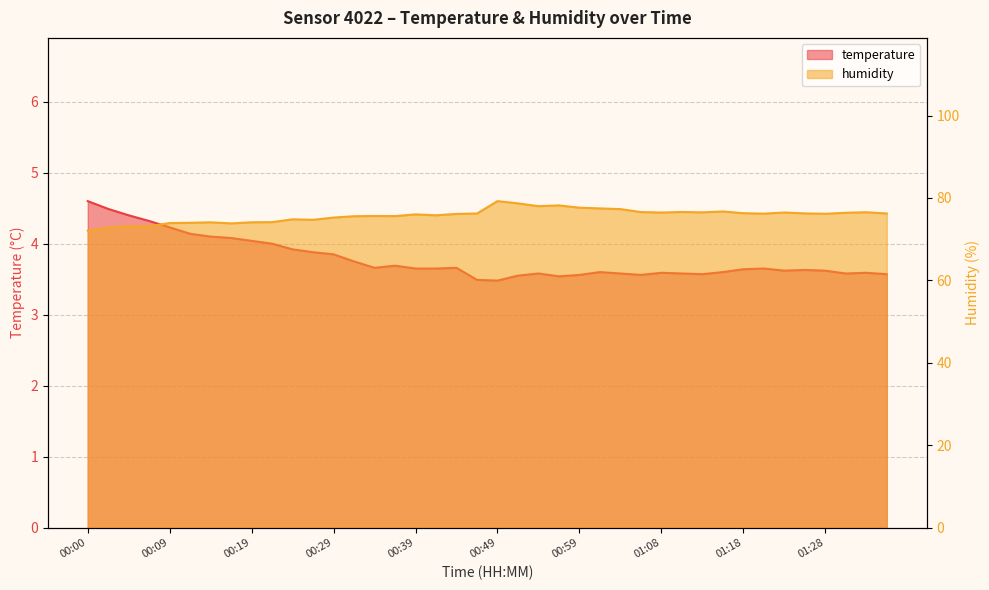

What position from the left is 01:04?

27